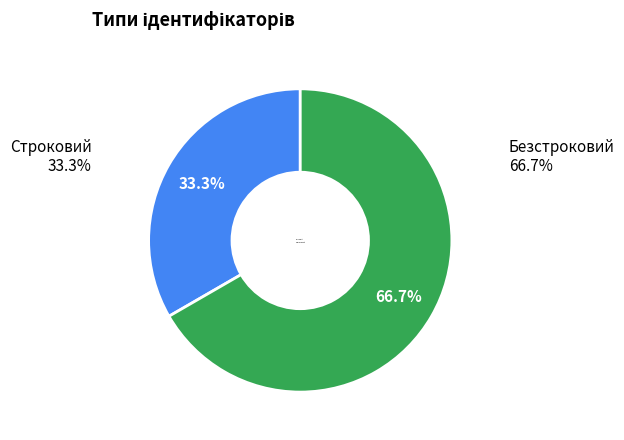

Do Безстроковий and Строковий together represent more than half of the pie?

Yes